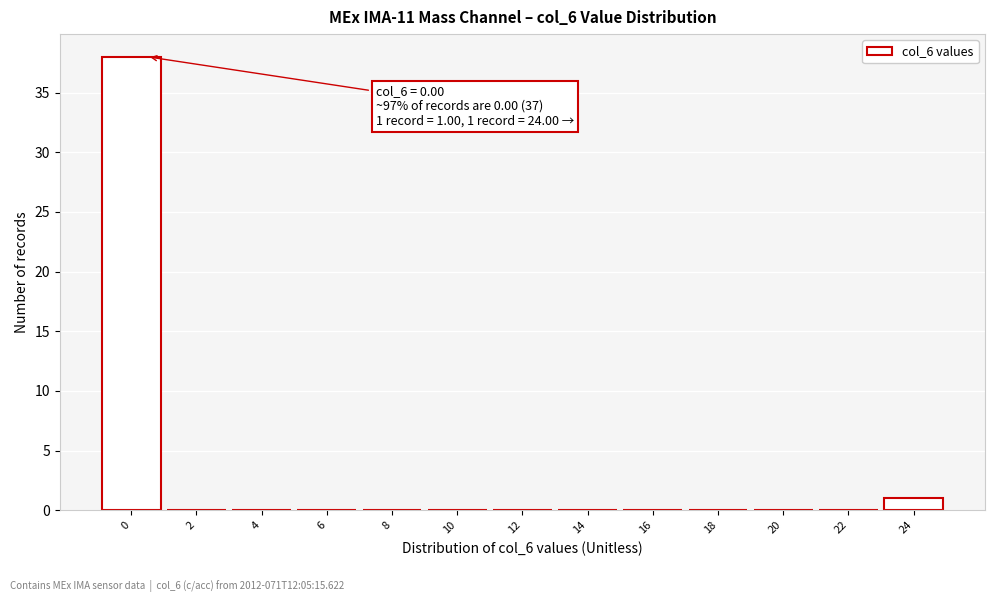

Reading right to left, extract all data points from this chart.

24=1	22=0	20=0	18=0	16=0	14=0	12=0	10=0	8=0	6=0	4=0	2=0	0=38